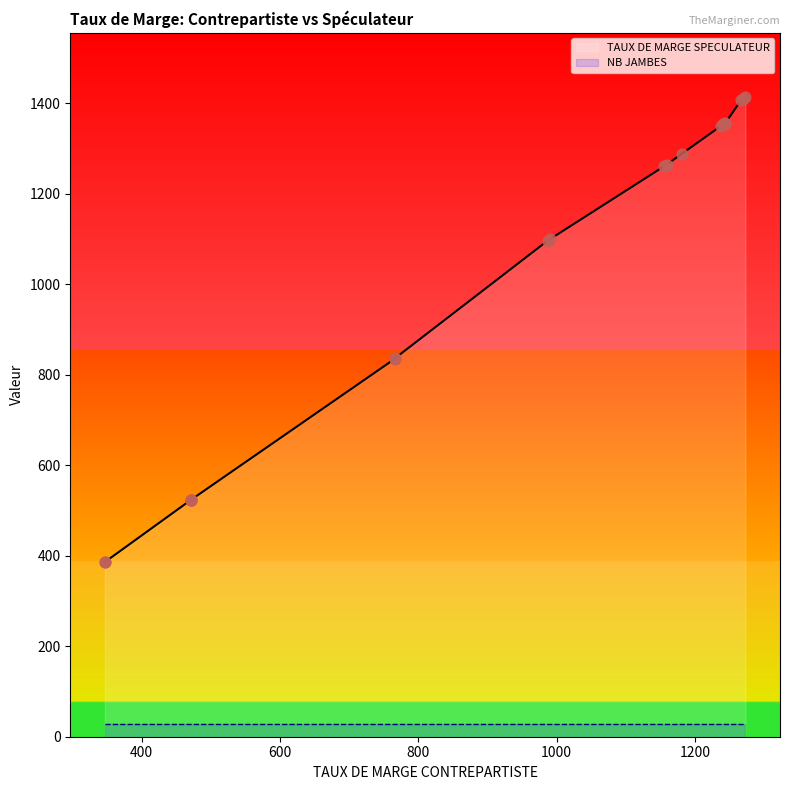

What is the total value across all series at 12?

1316.3